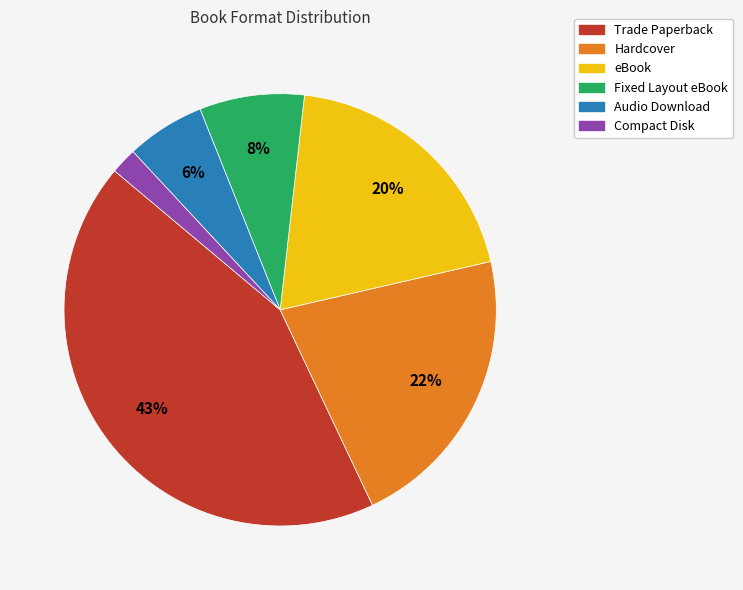

Count the number of slices in the pie.

6